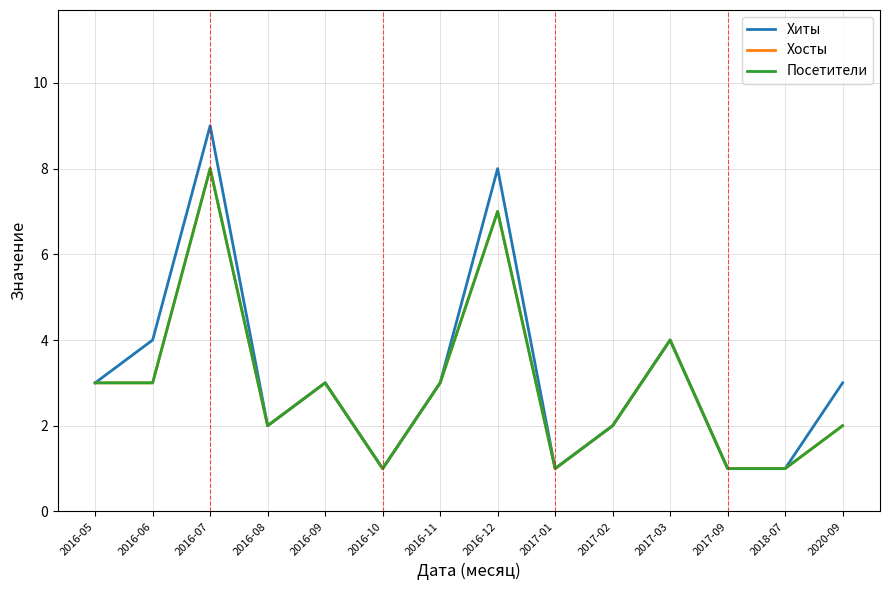

Is this an area chart (filled region under the line)?

No